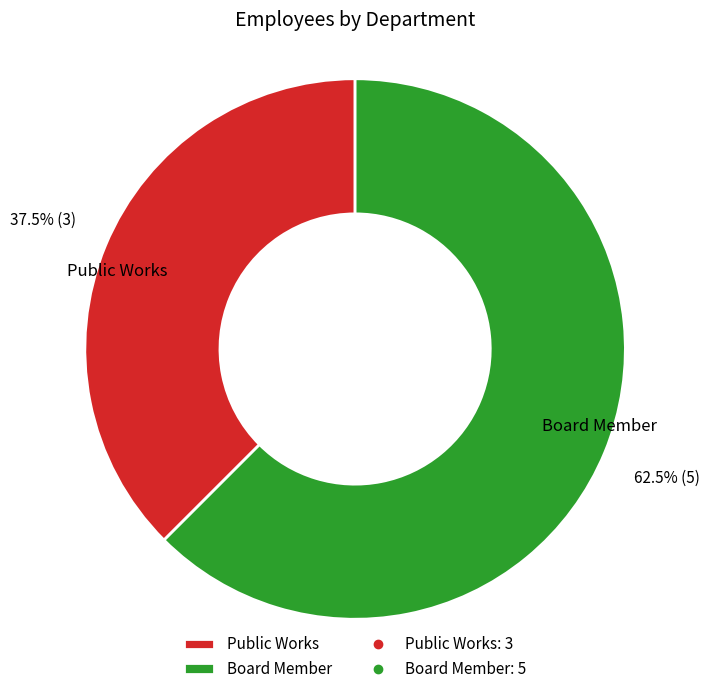

Count the number of slices in the pie.

2